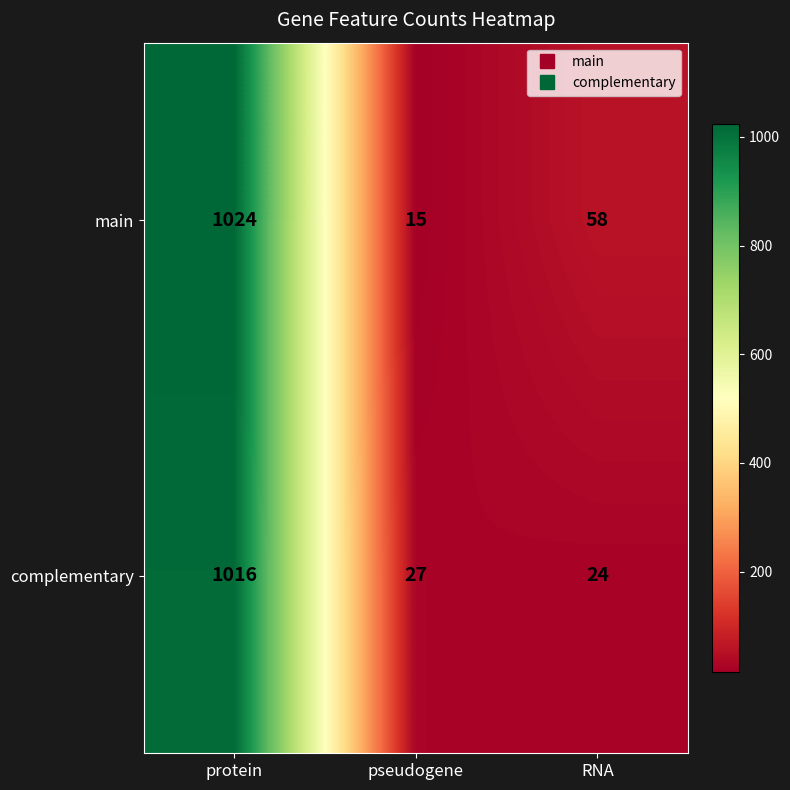

Reading left to right, list all the values displayed in this chart.

main: 1024	15	58
complementary: 1016	27	24